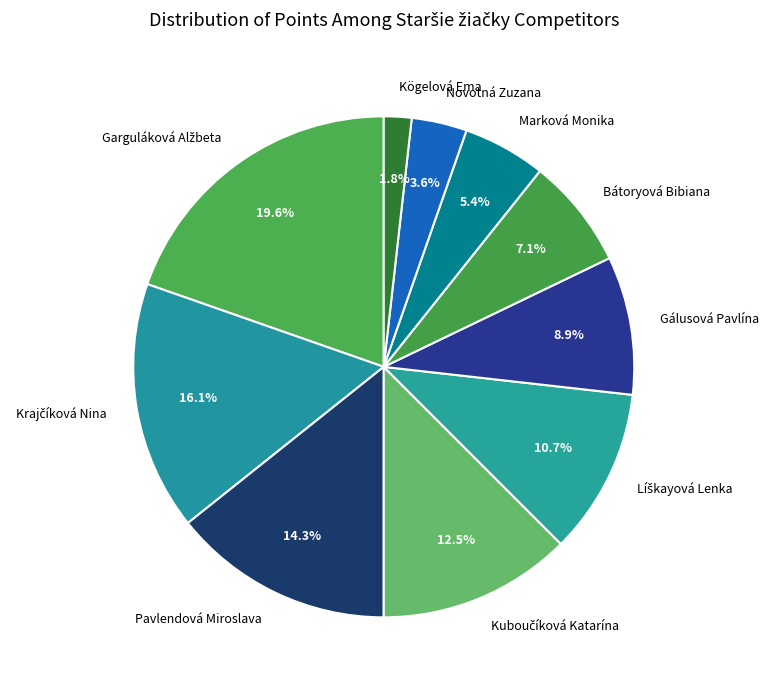

Is there a majority slice in this chart?

No